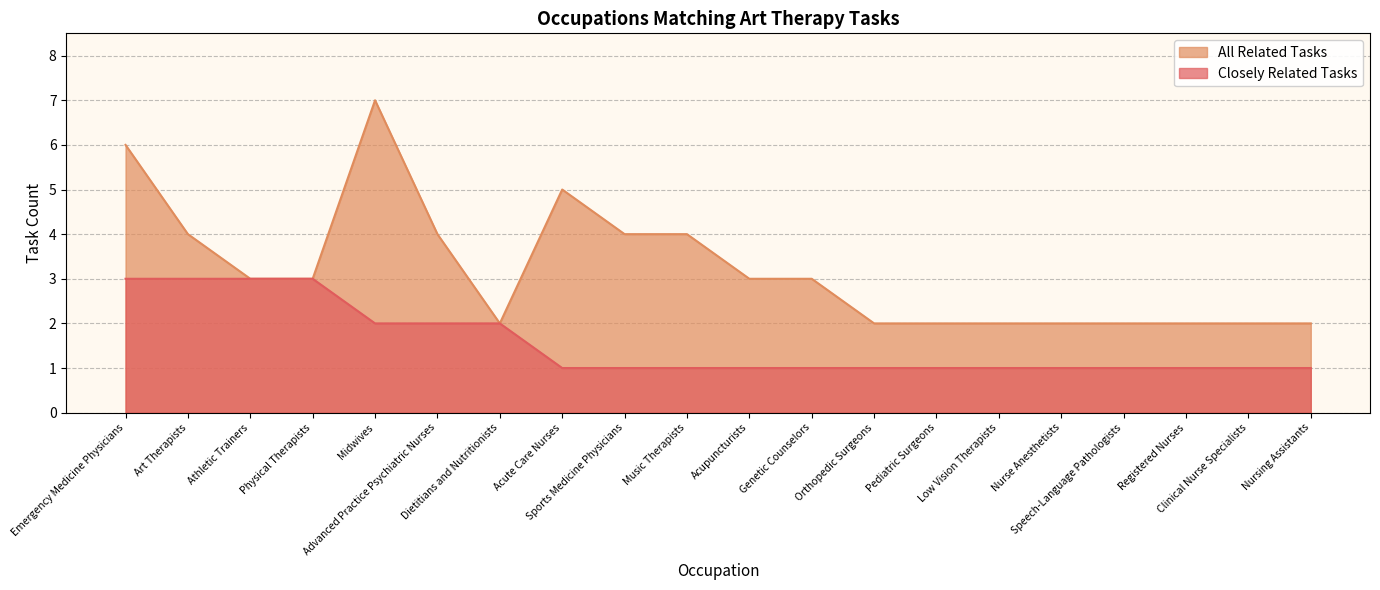

True or false: Closely Related Tasks and All Related Tasks cross at least once.

False